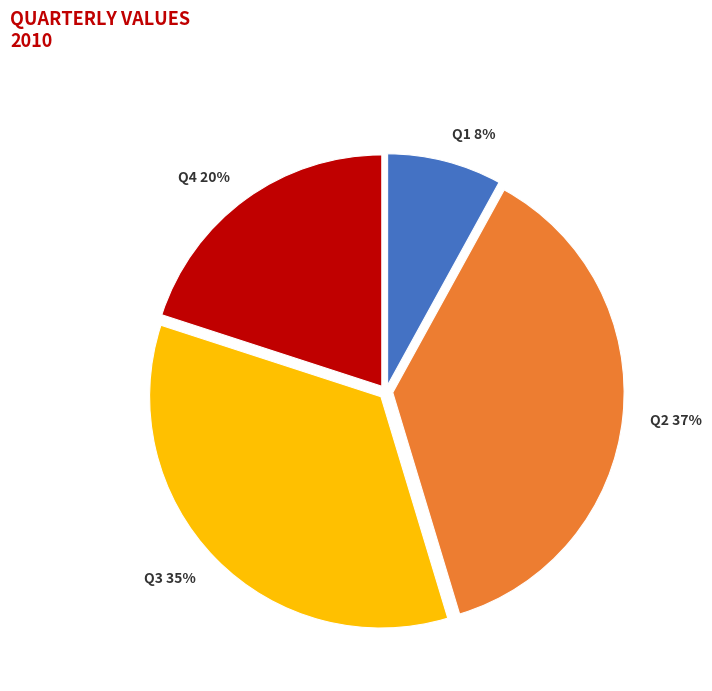

To the nearest percent, what is the average slice percentage?

25%